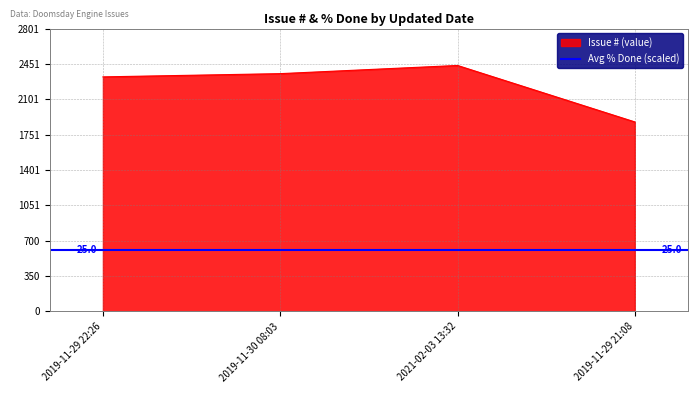

Rank the categories by value from highest to lowest.

2021-02-03 13:32, 2019-11-30 08:03, 2019-11-29 22:26, 2019-11-29 21:08